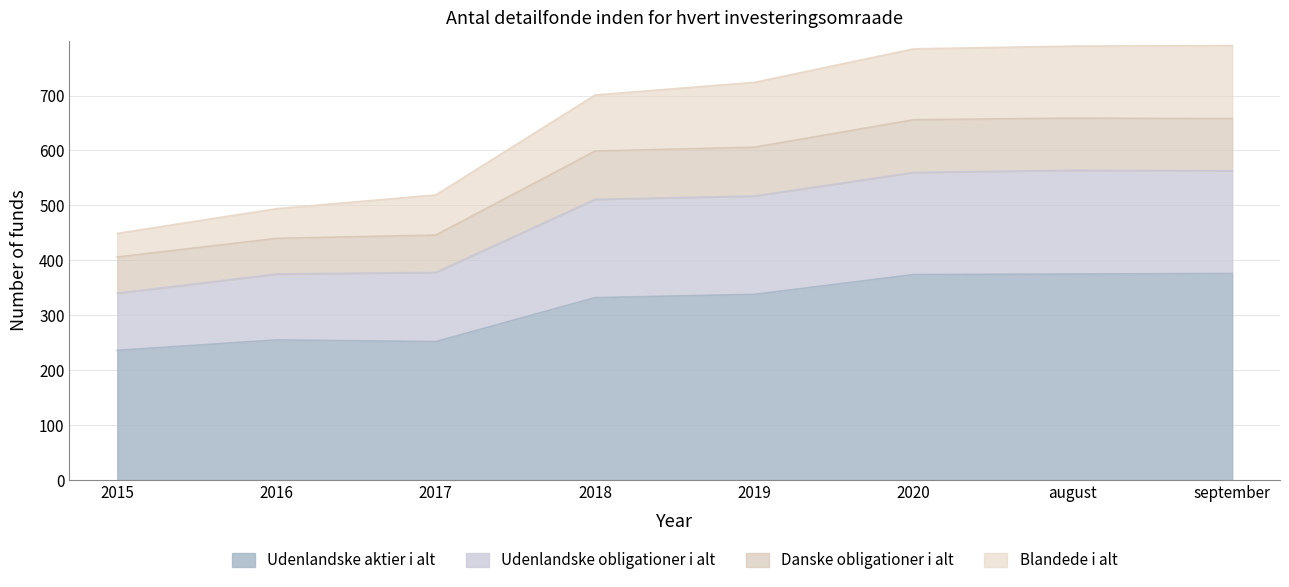

What is the total value across all series at 2019?

724